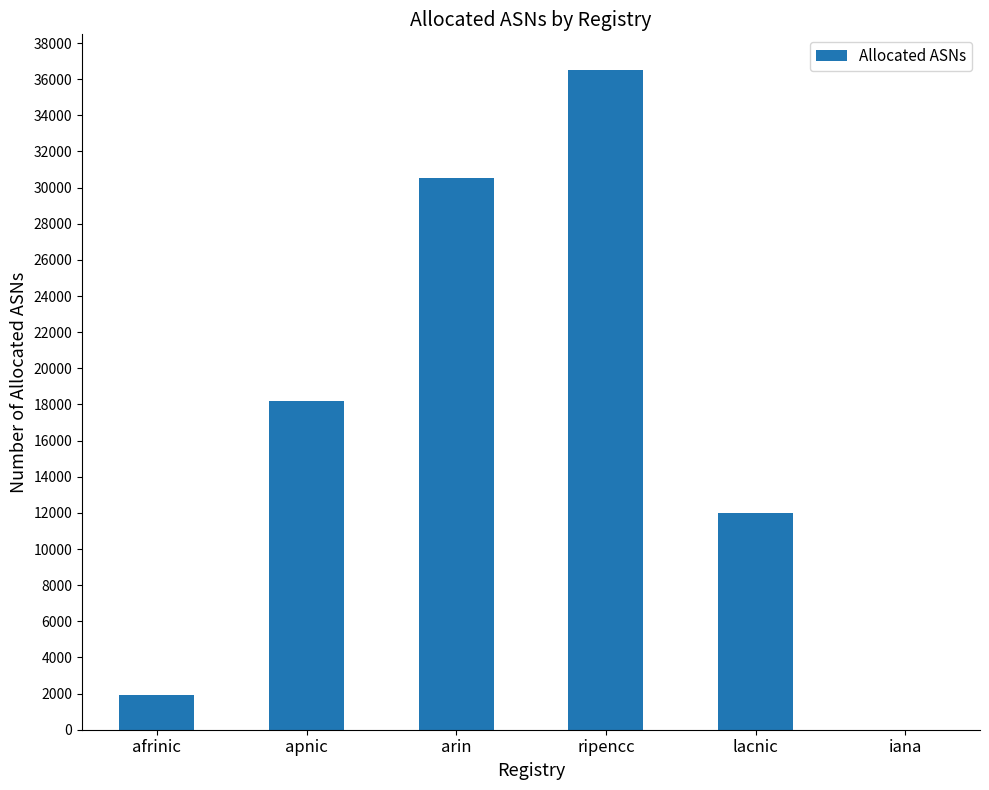

Are the bars horizontal?

No